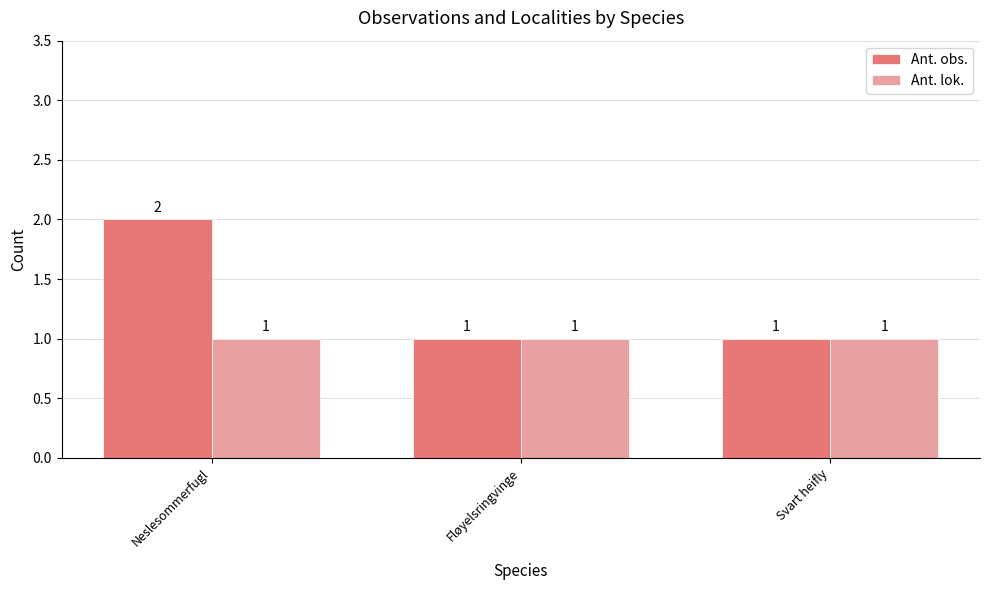

What is the sum of all Ant. lok. values?

3